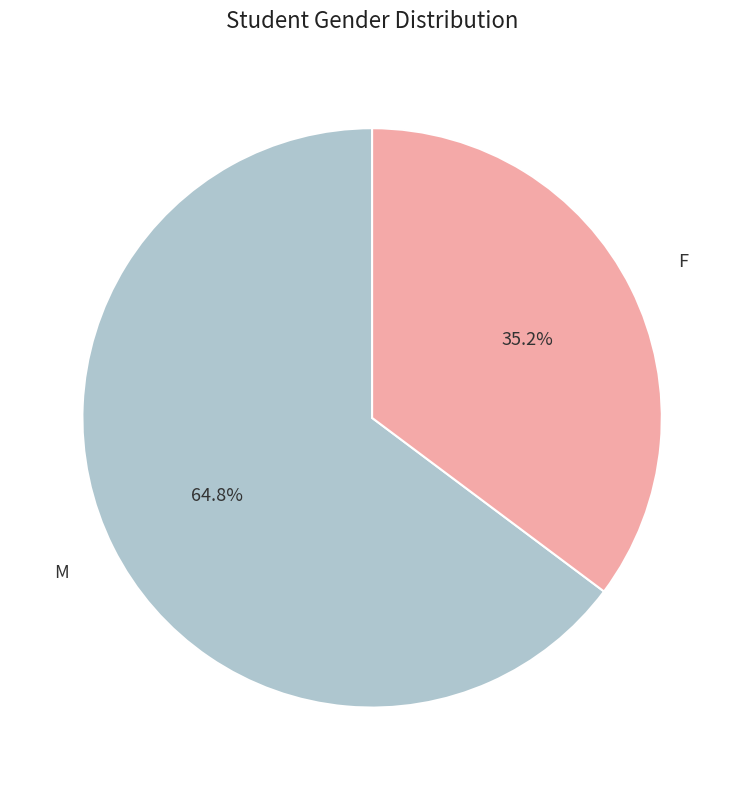

Combined, what portion of the pie is F and M?

100.0%